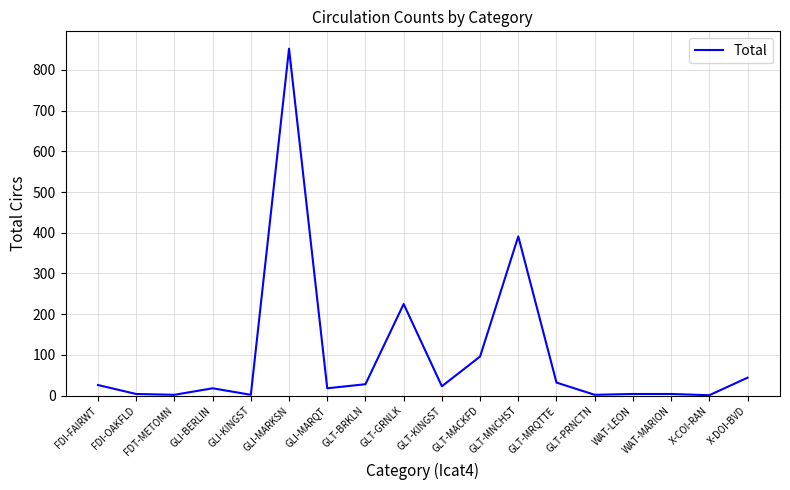

What is the sum of all values?

1772